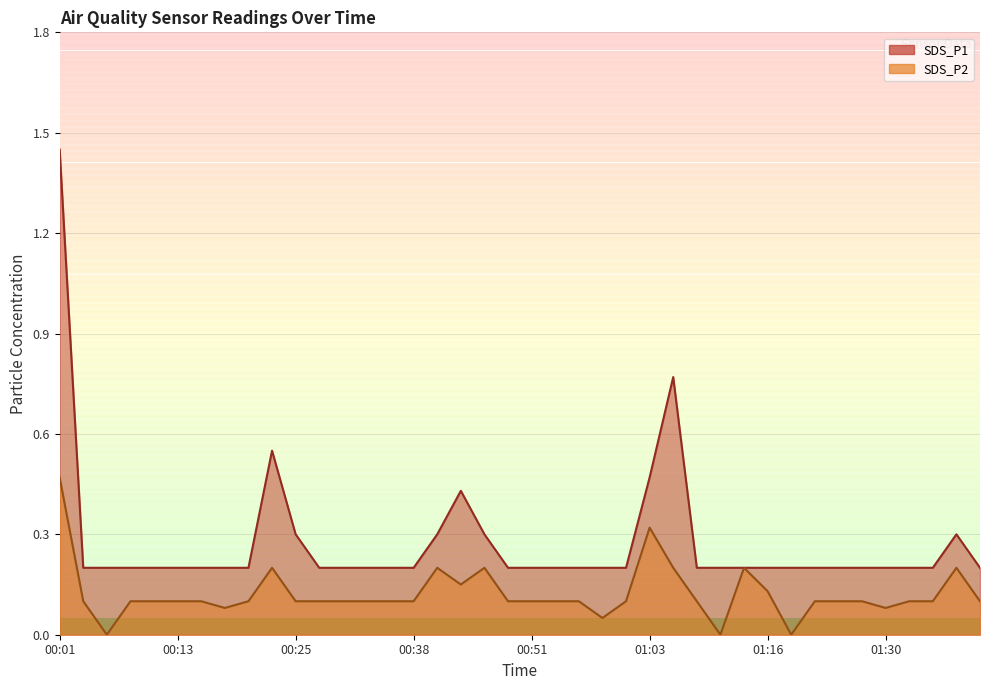

What is the difference between the maximum and minimum values in the SDS_P2 series?

0.5